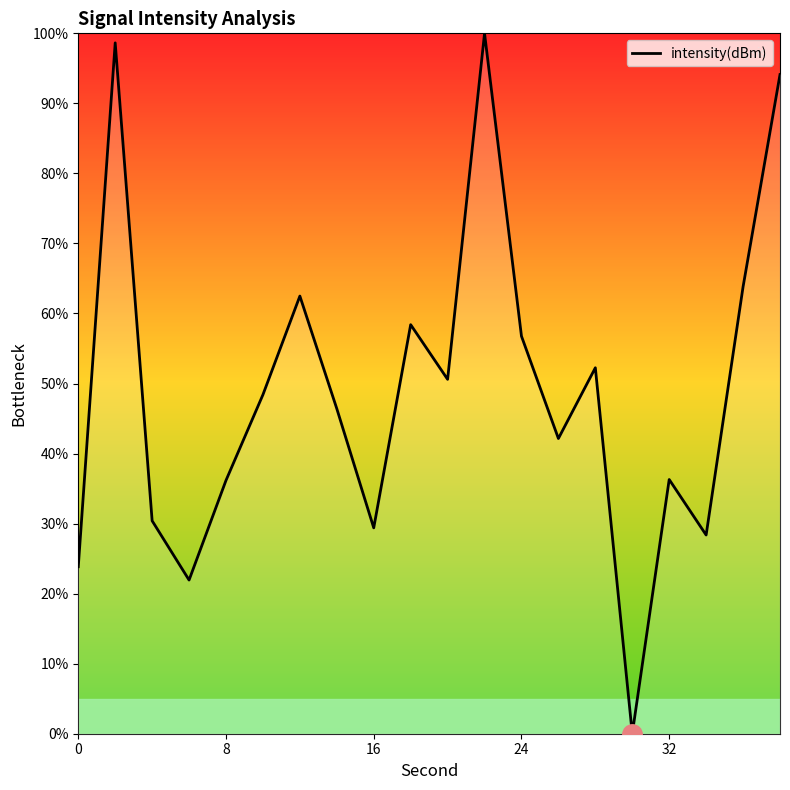

What is the maximum value shown in the chart?

100.0